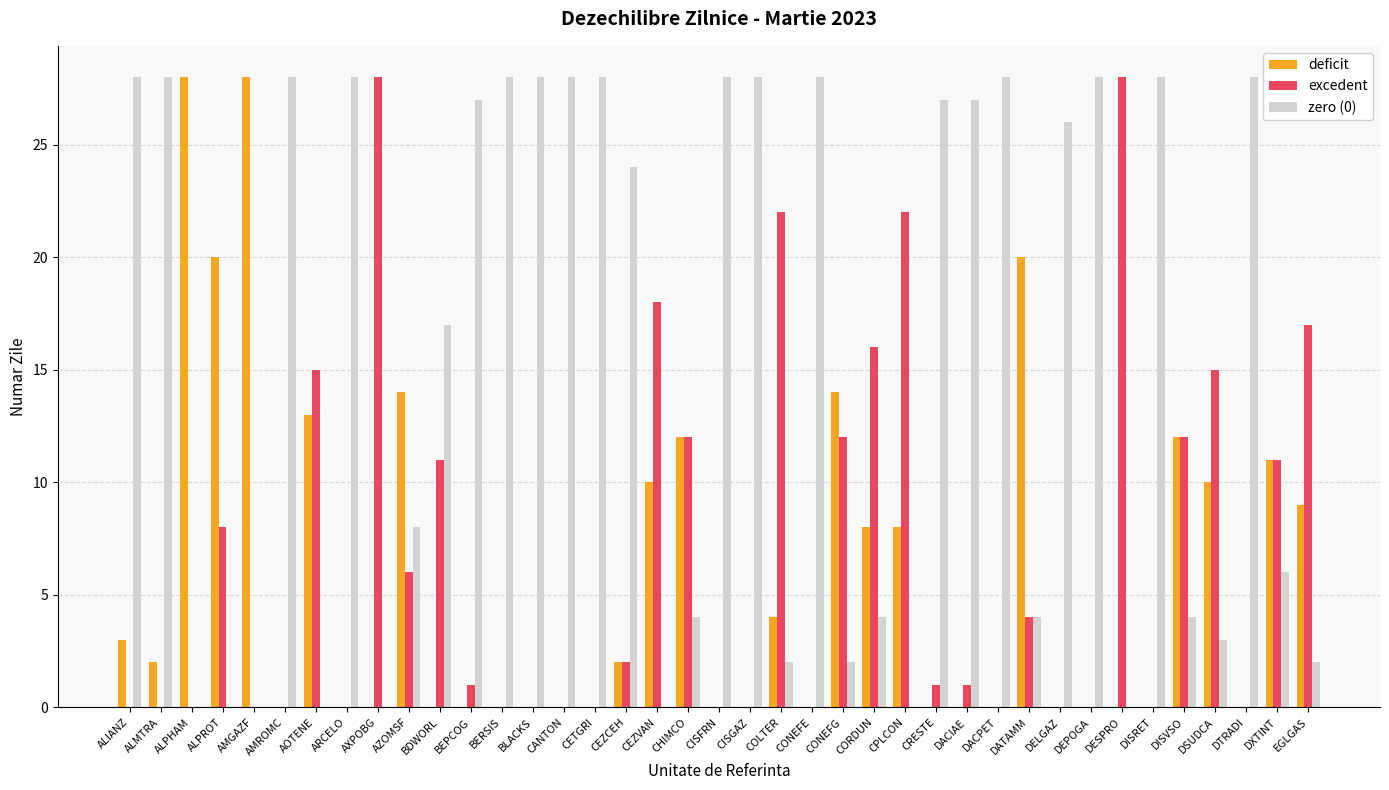

Is the value of excedent at CETGRI greater than the value of zero (0) at CONEFG?

No